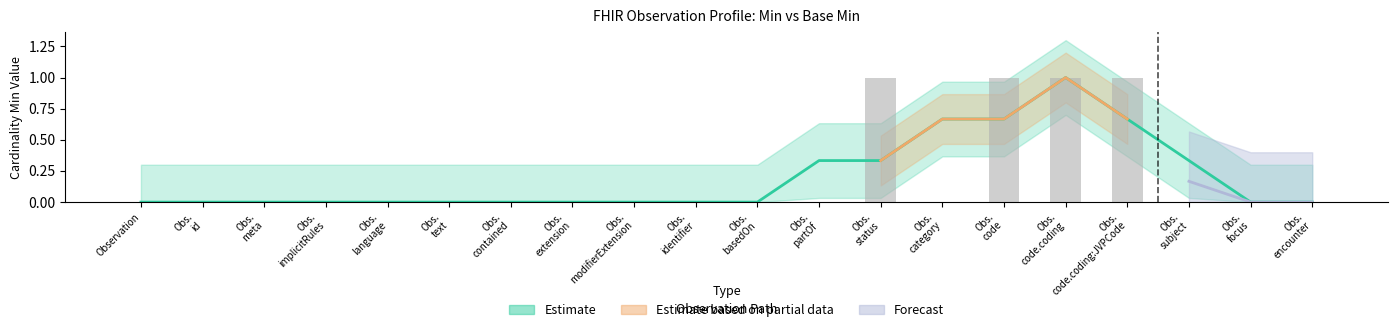

Does the chart contain stacked bars?

No